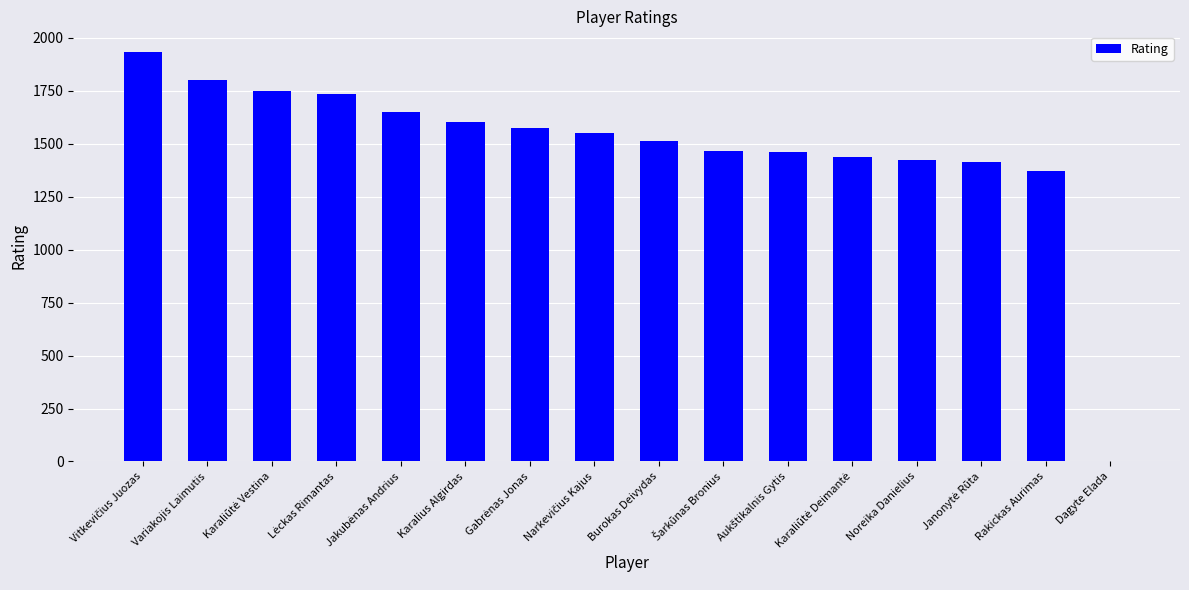

What is the sum of all values?

23692